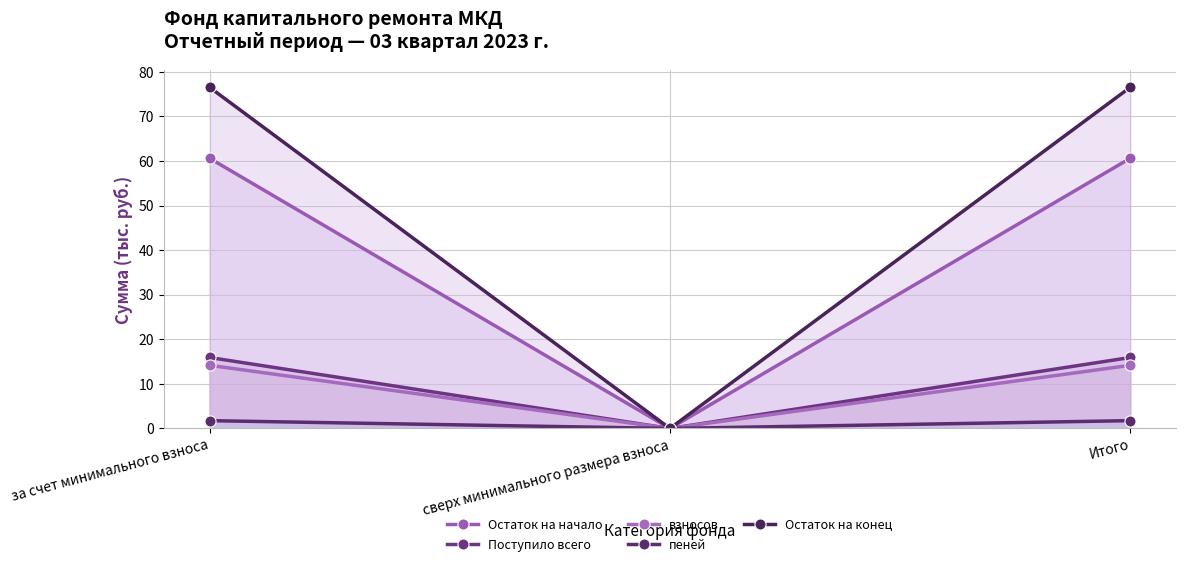

Reading left to right, list all the values displayed in this chart.

Остаток на начало: за счет минимального взноса=60.6	сверх минимального размера взноса=0.0	Итого=60.6
Поступило всего: за счет минимального взноса=15.9	сверх минимального размера взноса=0.0	Итого=15.9
взносов: за счет минимального взноса=14.2	сверх минимального размера взноса=0.0	Итого=14.2
пеней: за счет минимального взноса=1.8	сверх минимального размера взноса=0.0	Итого=1.8
Остаток на конец: за счет минимального взноса=76.5	сверх минимального размера взноса=0.0	Итого=76.5